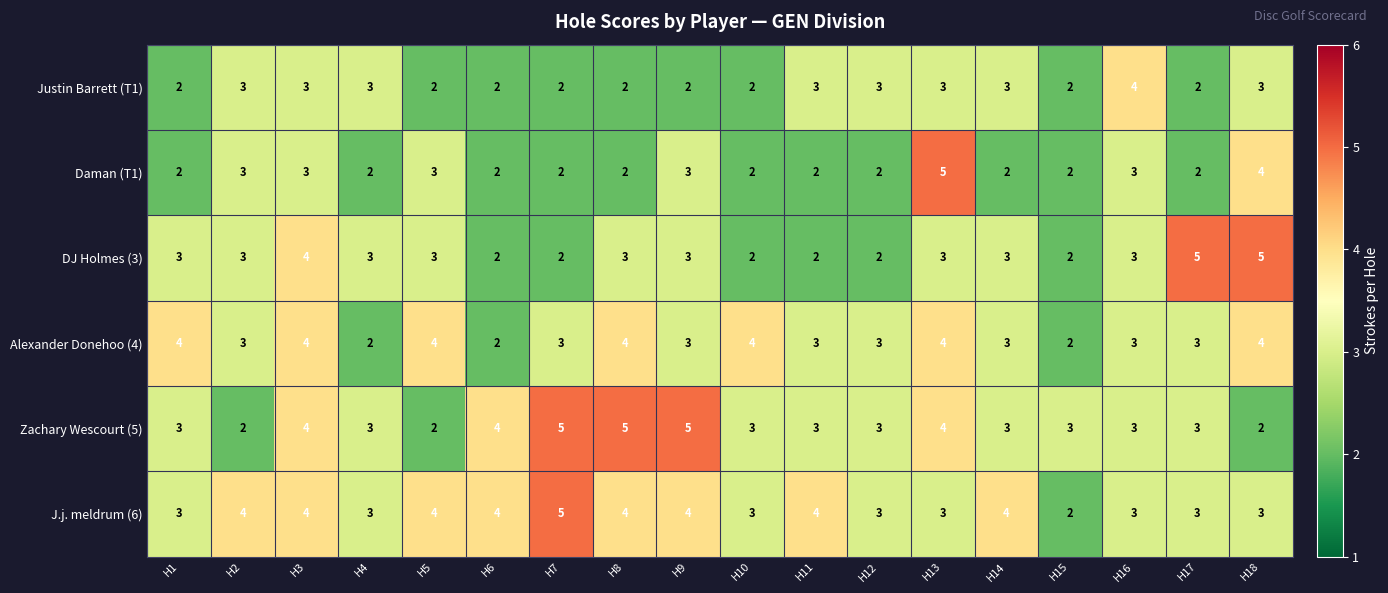

What is the difference between the maximum and second lowest values in the Daman (T1) series?

3